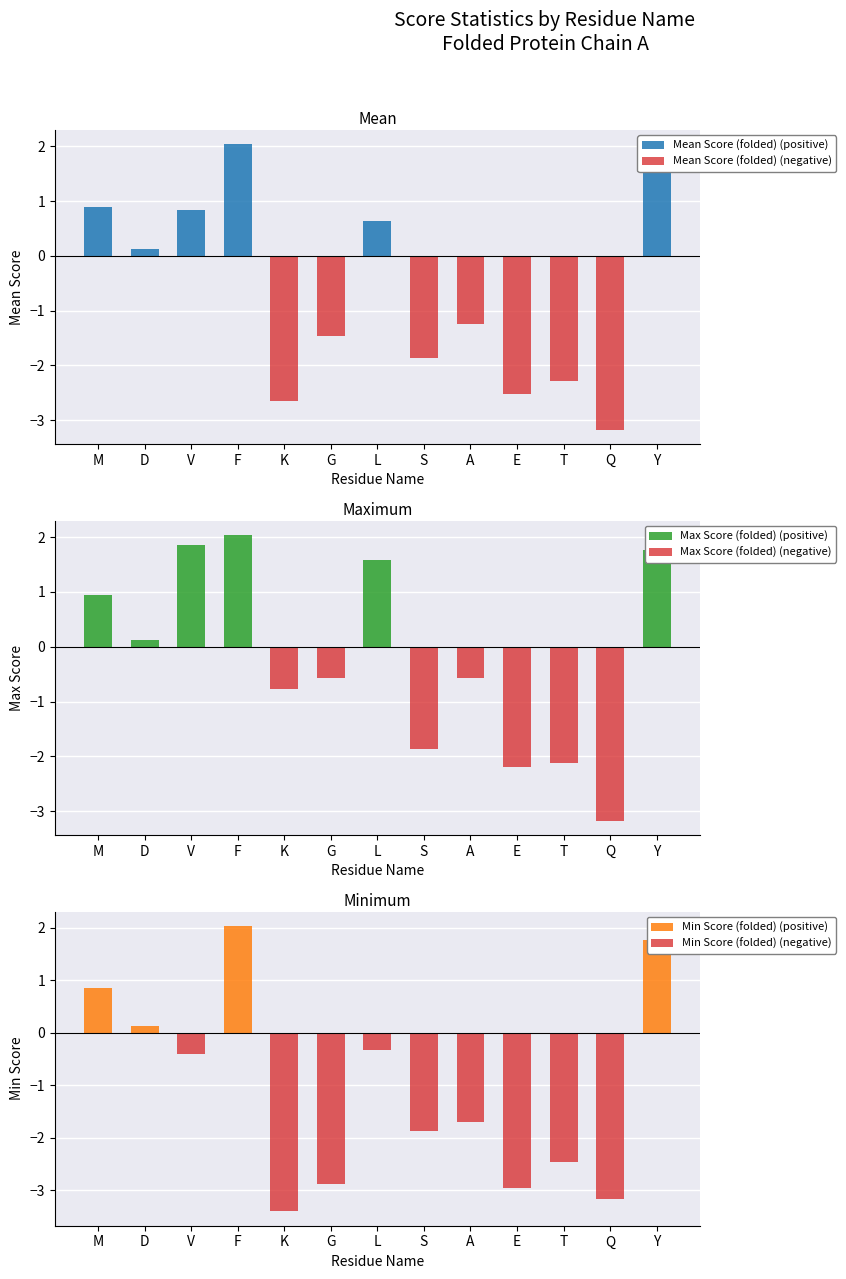

At how many categories does at least one series exceed 0?

6